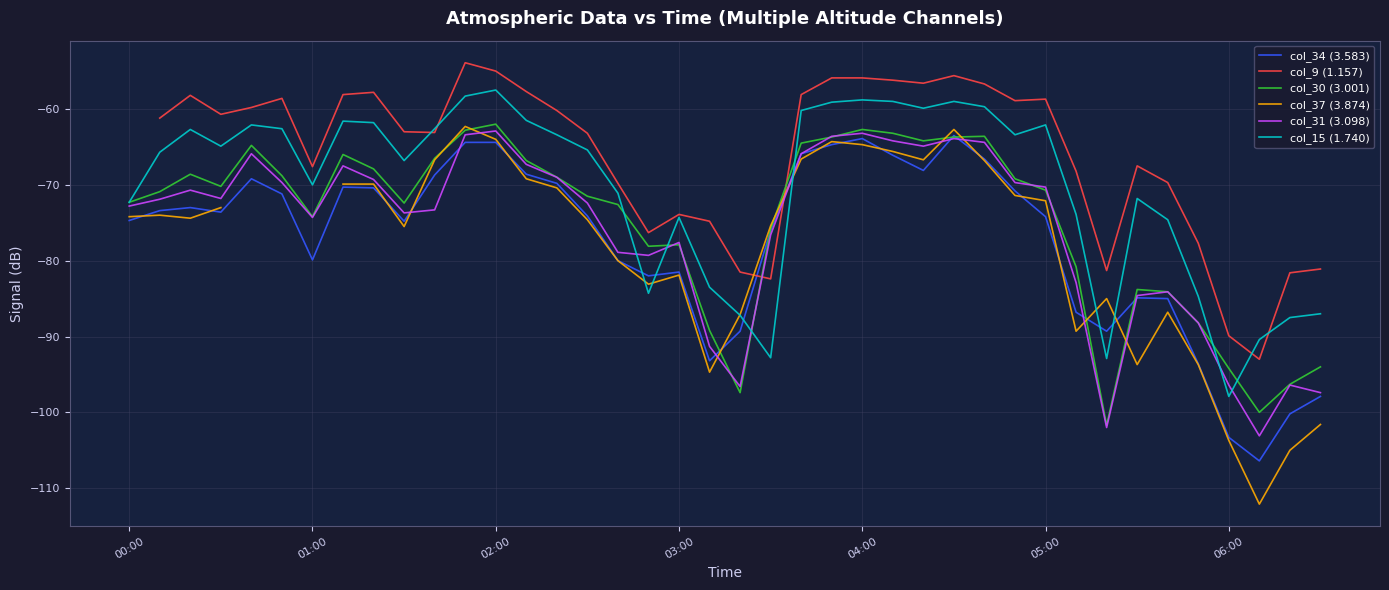

How many intersections are there between col_15 (1.740) and col_34 (3.583)?

6